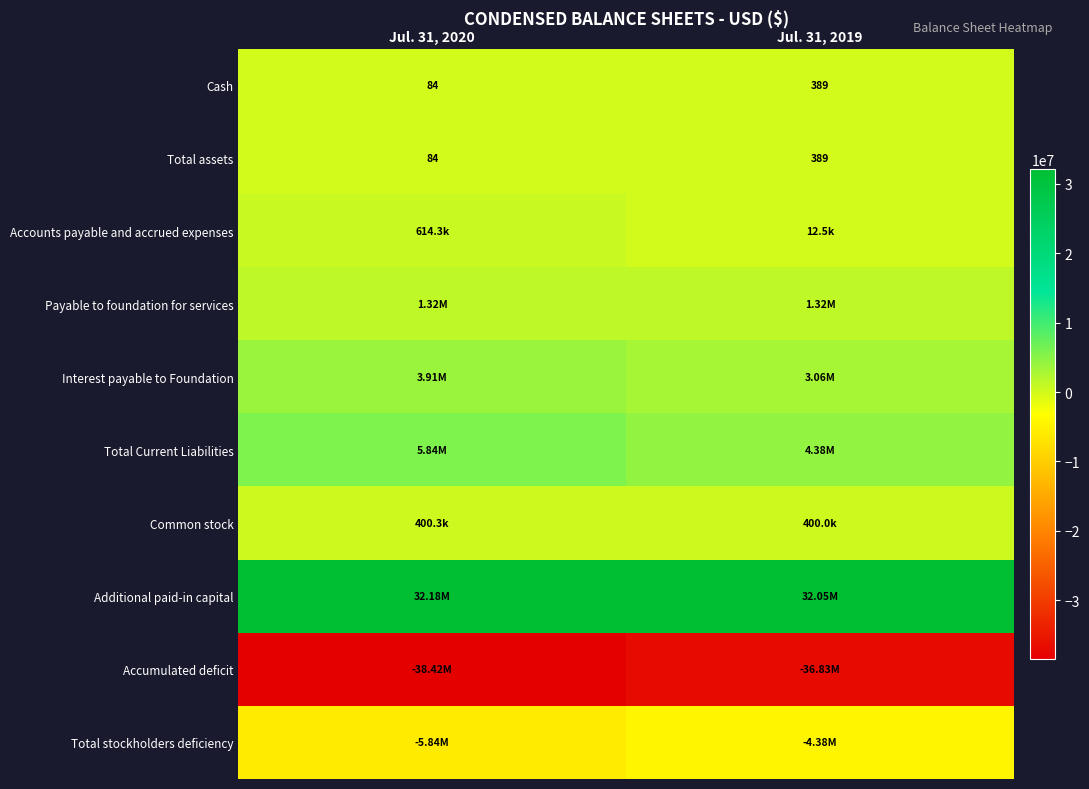

What is the sum of all Cash values?

473